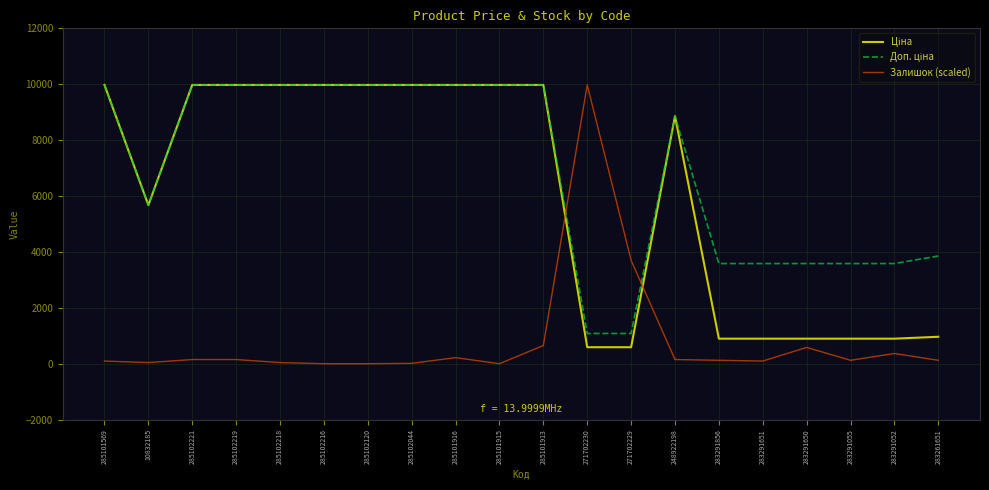

What is the maximum value shown in the chart?

9975.0